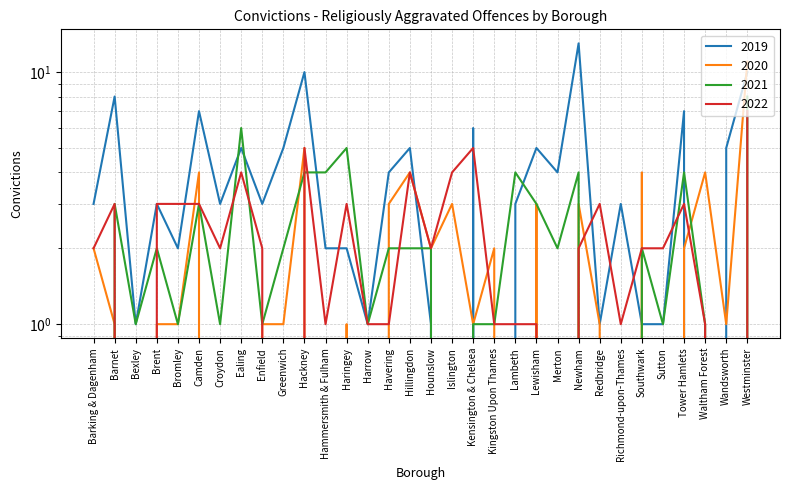

Reading left to right, extract all data points from this chart.

2019: Barking & Dagenham=3	Barnet=8	Bexley=1	Brent=3	Bromley=2	Camden=7	Croydon=3	Ealing=5	Enfield=3	Greenwich=5	Hackney=10	Hammersmith & Fulham=2	Haringey=2	Harrow=1	Havering=4	Hillingdon=5	Hounslow=1	Islington=0	Kensington & Chelsea=6	Kingston Upon Thames=0	Lambeth=3	Lewisham=5	Merton=4	Newham=13	Redbridge=1	Richmond-upon-Thames=3	Southwark=1	Sutton=1	Tower Hamlets=7	Waltham Forest=0	Wandsworth=5	Westminster=10
2020: Barking & Dagenham=2	Barnet=1	Bexley=0	Brent=1	Bromley=1	Camden=4	Croydon=0	Ealing=0	Enfield=1	Greenwich=1	Hackney=5	Hammersmith & Fulham=0	Haringey=1	Harrow=0	Havering=3	Hillingdon=4	Hounslow=2	Islington=3	Kensington & Chelsea=1	Kingston Upon Thames=2	Lambeth=0	Lewisham=3	Merton=0	Newham=3	Redbridge=1	Richmond-upon-Thames=0	Southwark=4	Sutton=0	Tower Hamlets=2	Waltham Forest=4	Wandsworth=1	Westminster=11
2021: Barking & Dagenham=0	Barnet=3	Bexley=1	Brent=2	Bromley=1	Camden=3	Croydon=1	Ealing=6	Enfield=1	Greenwich=2	Hackney=4	Hammersmith & Fulham=4	Haringey=5	Harrow=1	Havering=2	Hillingdon=2	Hounslow=2	Islington=0	Kensington & Chelsea=1	Kingston Upon Thames=1	Lambeth=4	Lewisham=3	Merton=2	Newham=4	Redbridge=0	Richmond-upon-Thames=0	Southwark=2	Sutton=1	Tower Hamlets=4	Waltham Forest=1	Wandsworth=0	Westminster=8
2022: Barking & Dagenham=2	Barnet=3	Bexley=0	Brent=3	Bromley=3	Camden=3	Croydon=2	Ealing=4	Enfield=2	Greenwich=0	Hackney=5	Hammersmith & Fulham=1	Haringey=3	Harrow=1	Havering=1	Hillingdon=4	Hounslow=2	Islington=4	Kensington & Chelsea=5	Kingston Upon Thames=1	Lambeth=1	Lewisham=1	Merton=0	Newham=2	Redbridge=3	Richmond-upon-Thames=1	Southwark=2	Sutton=2	Tower Hamlets=3	Waltham Forest=1	Wandsworth=0	Westminster=7